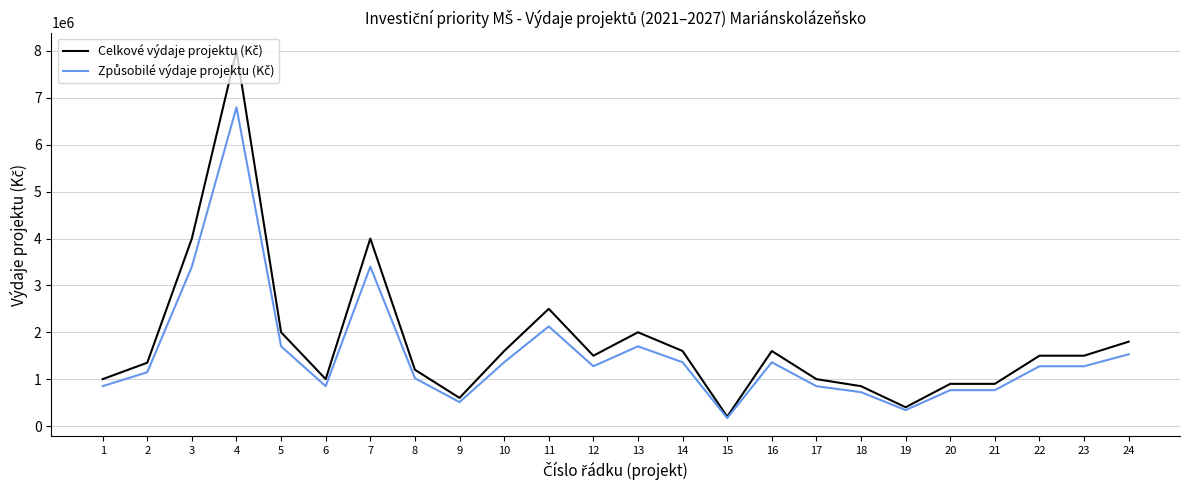

What is the total value across all series at 21?

1665000